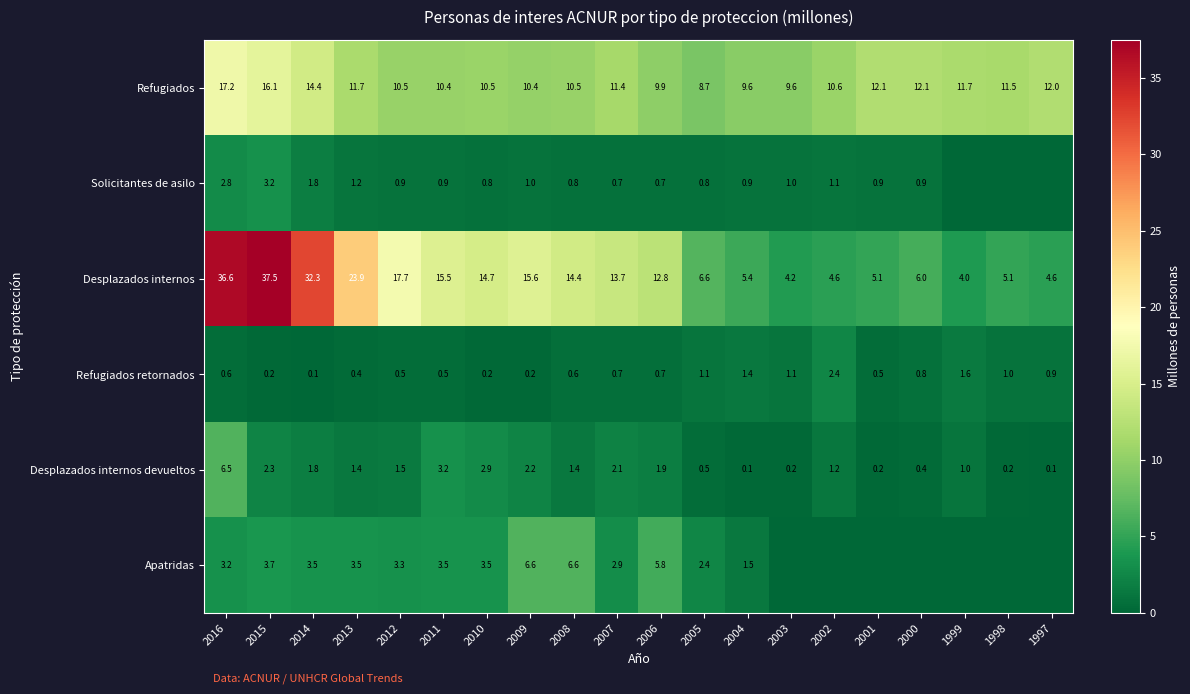

At which label is Desplazados internos closest to 20?

2012